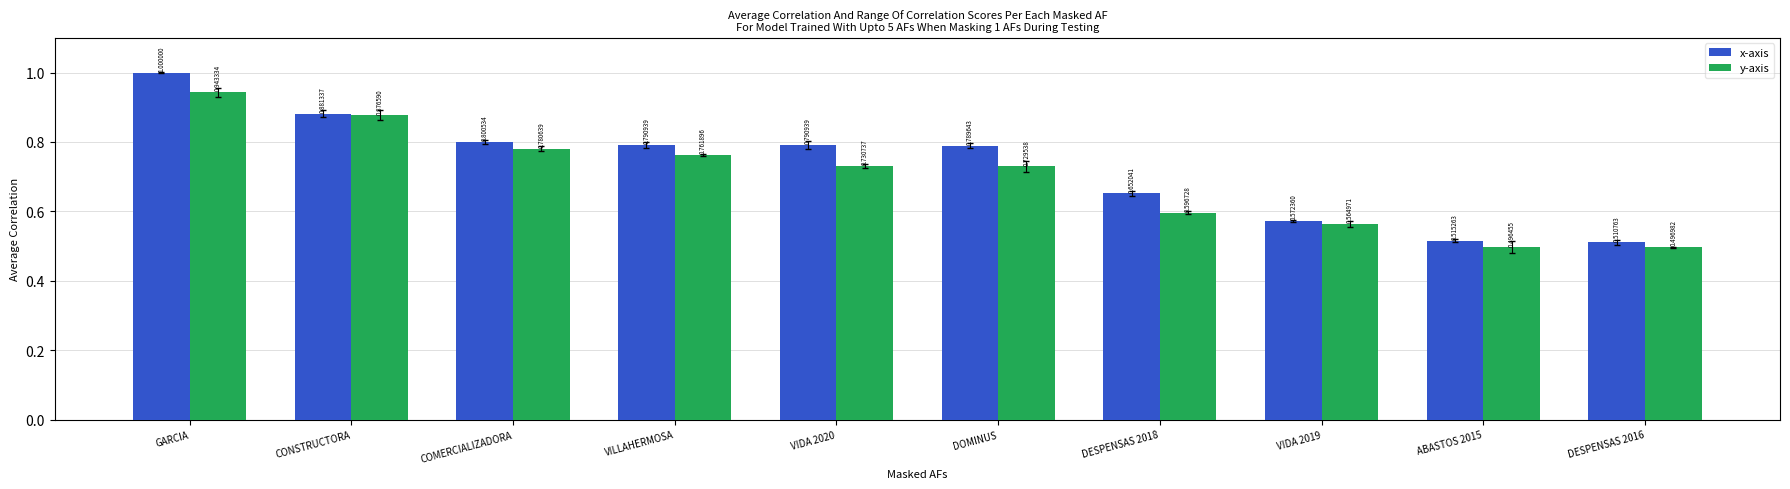

The value of y-axis at VIDA 2019 is 0.3. True or false?

False